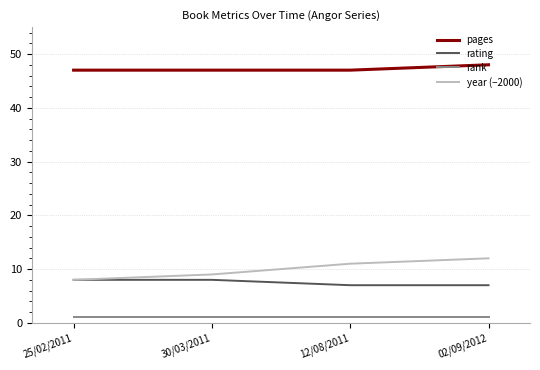

What is the difference between the rating values at 30/03/2011 and 02/09/2012?

1